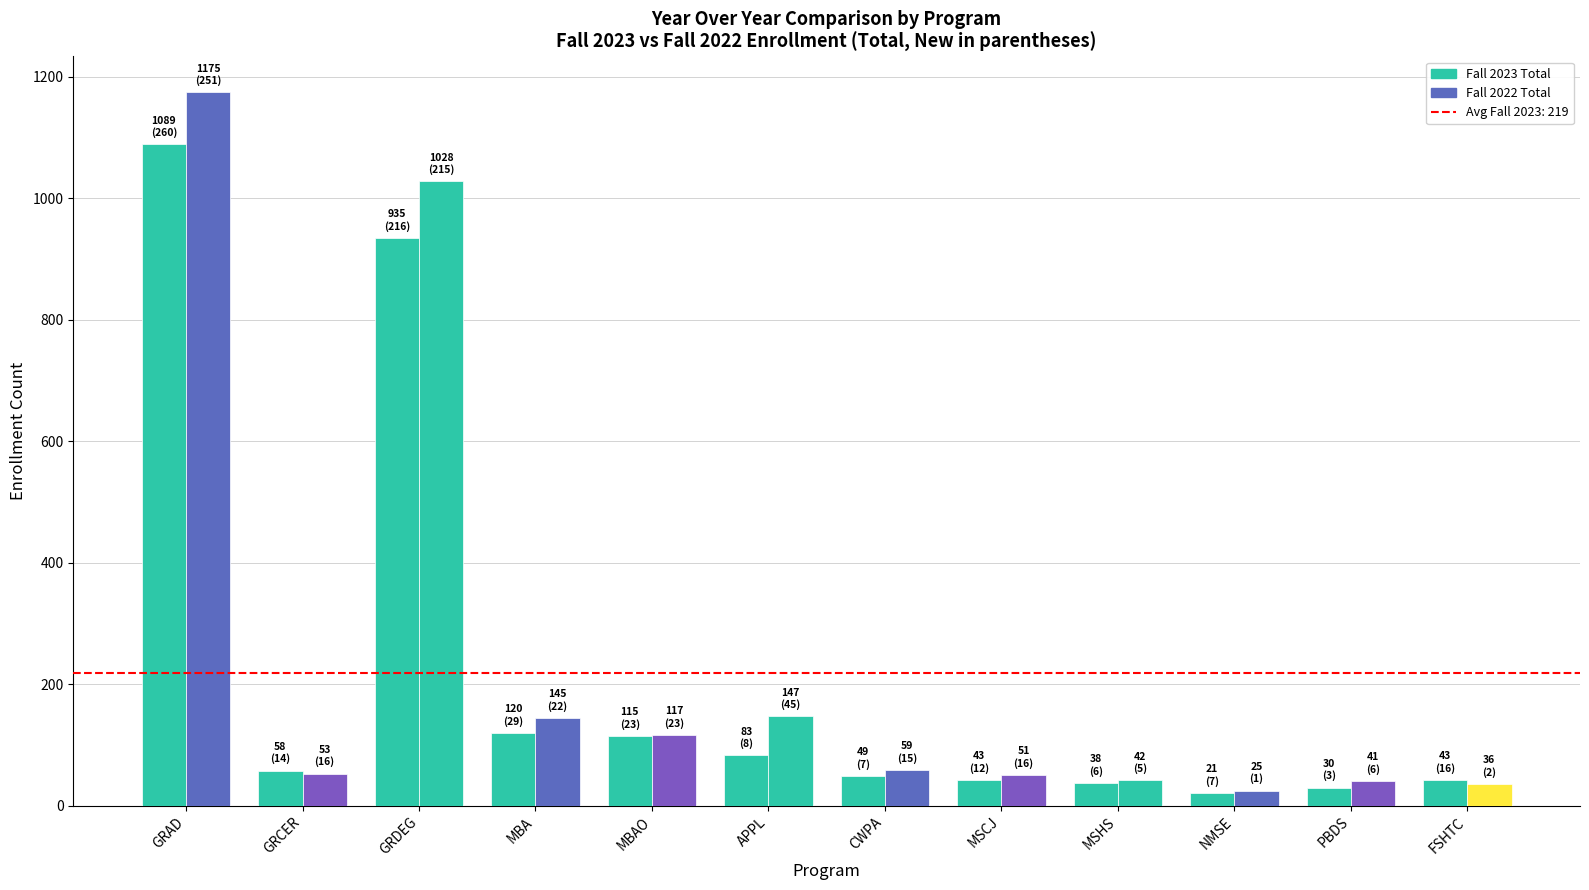

How many data points in Fall 2023 Total are less than 58?

6